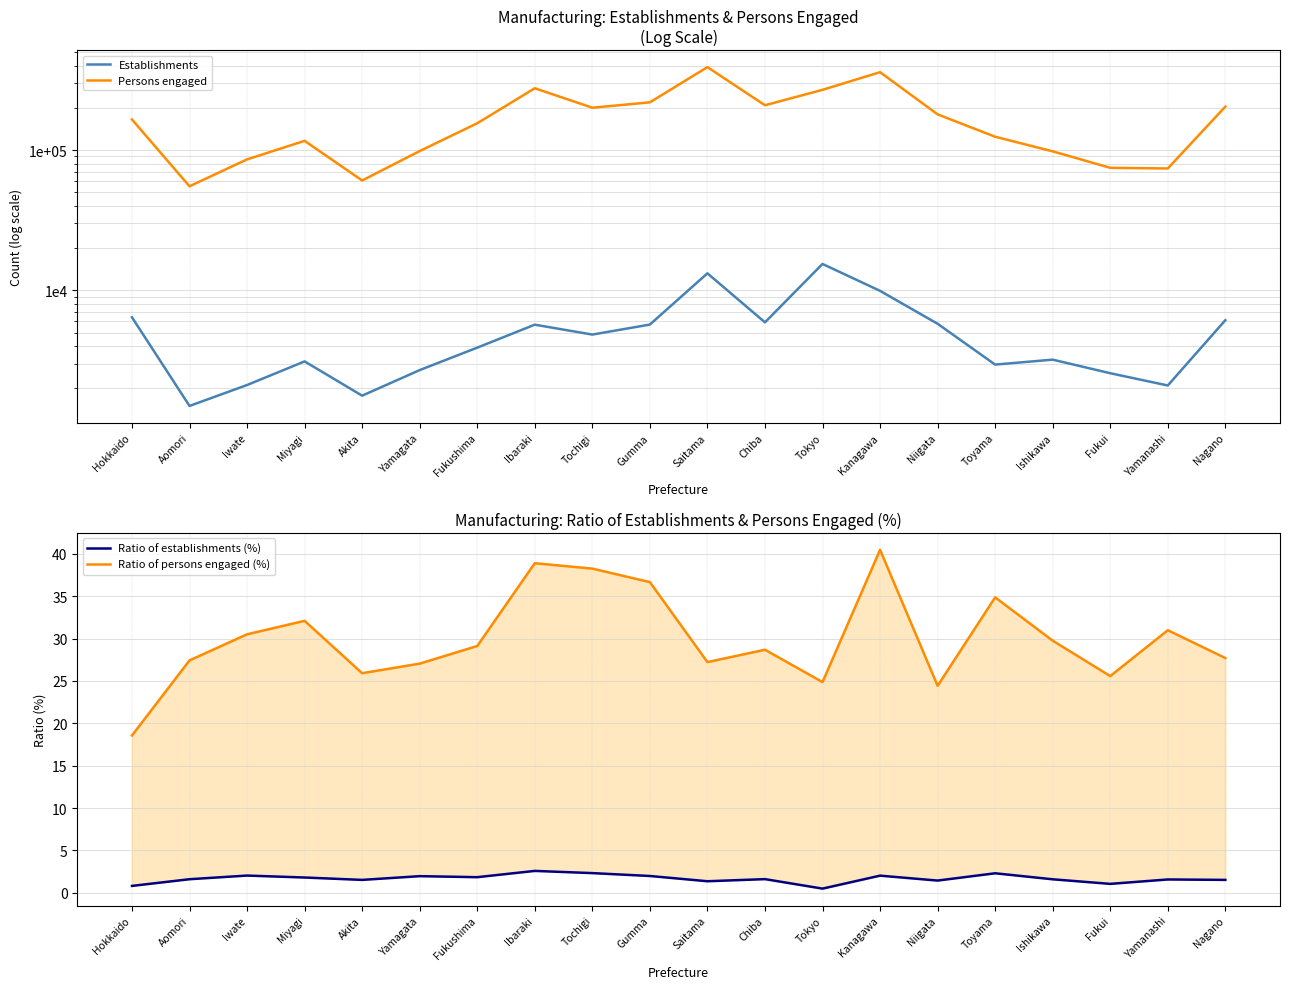

At which label is Ratio of establishments (%) closest to 1?

Fukui